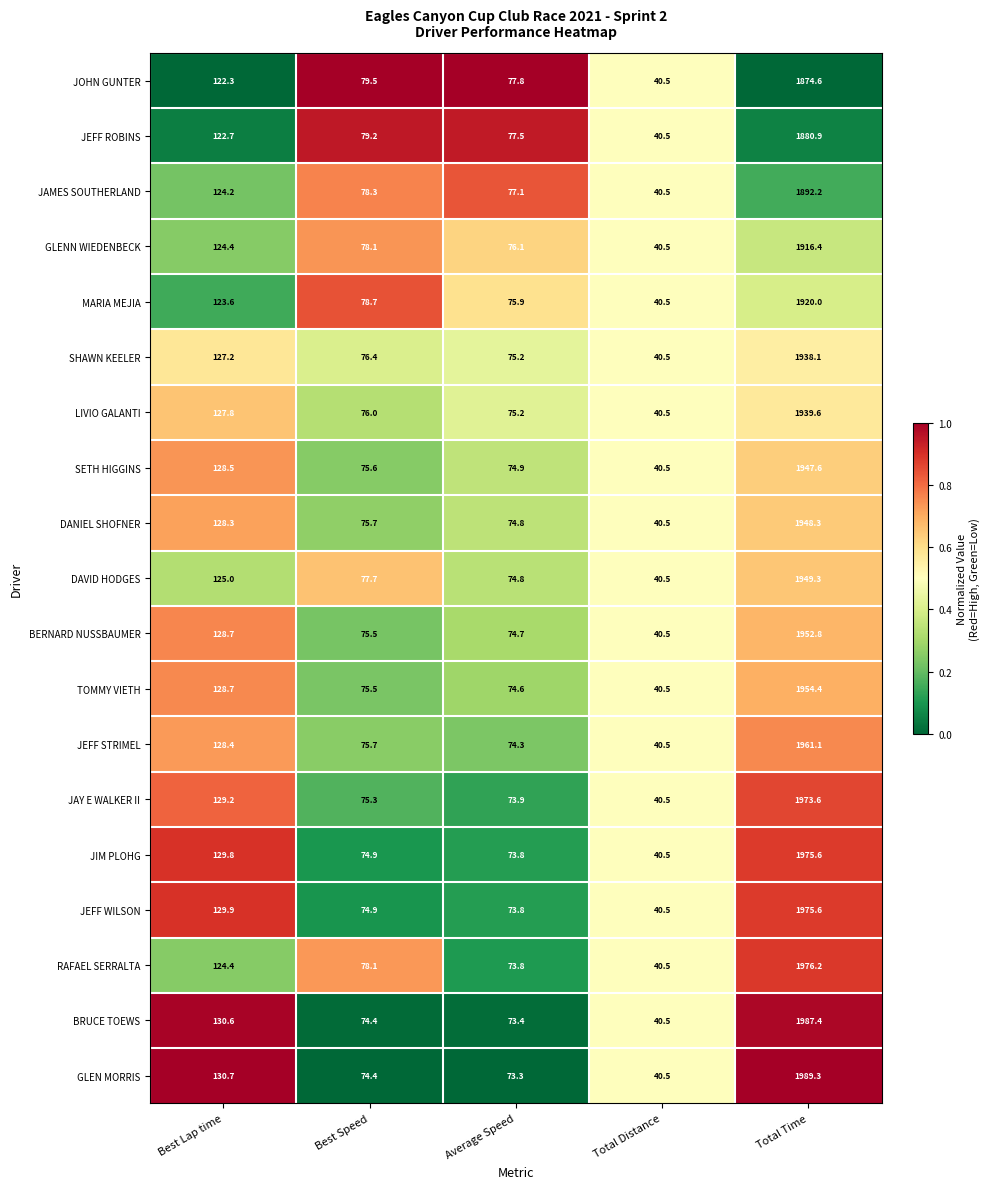

Count the number of data series in this chart.

19